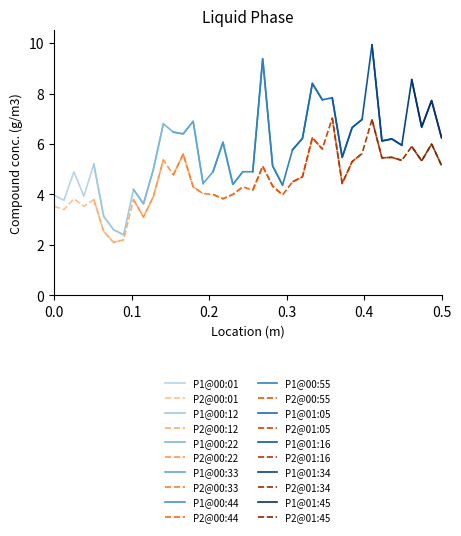

What is the highest value of the P2@00:01 series?

3.8